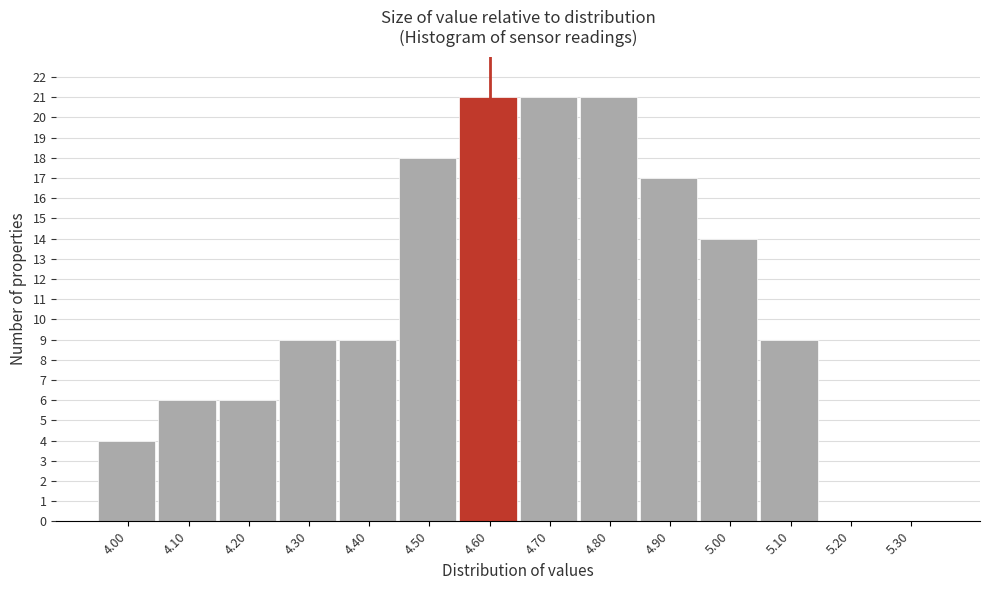

Reading left to right, extract all data points from this chart.

4.00=4	4.10=6	4.20=6	4.30=9	4.40=9	4.50=18	4.60=21	4.70=21	4.80=21	4.90=17	5.00=14	5.10=9	5.20=0	5.30=0